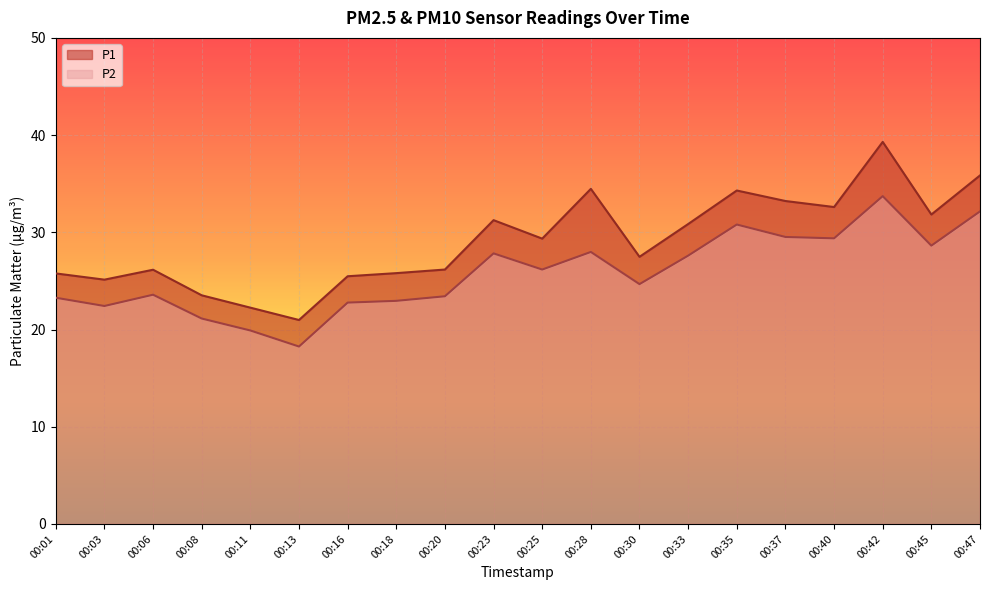

How many interior local peaks does the P2 series have?

5